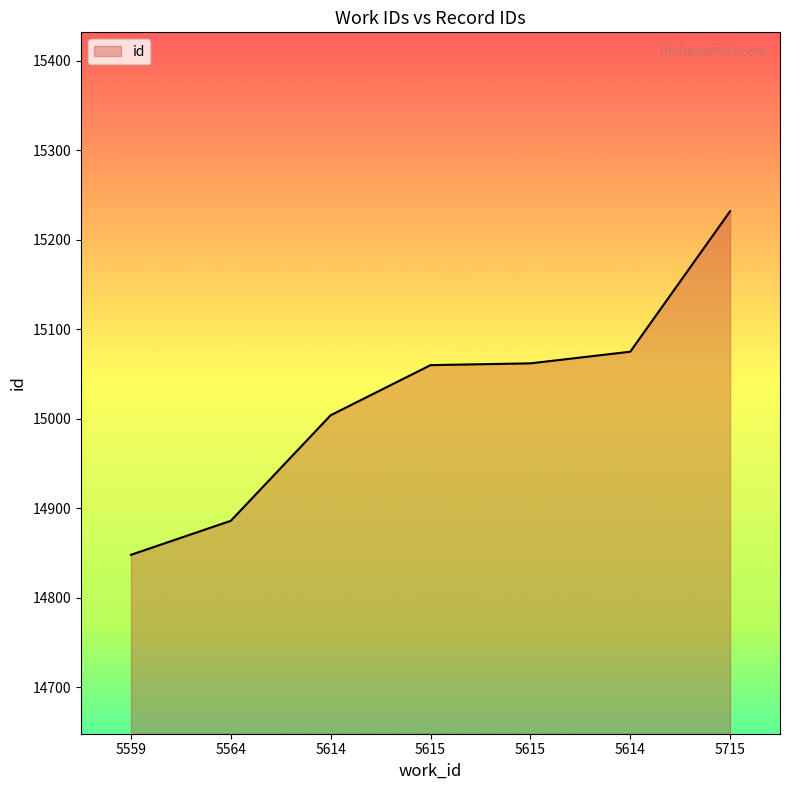

List the labels in order of value, largest first.

5715, 5614, 5615, 5615, 5614, 5564, 5559